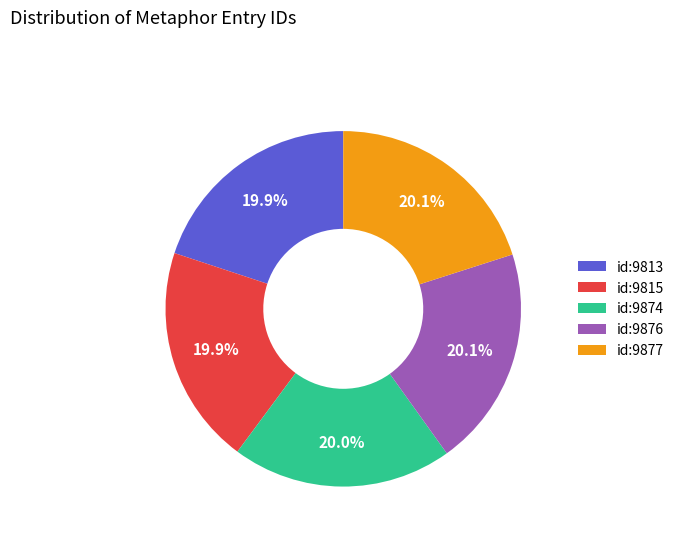

Is there a majority slice in this chart?

No